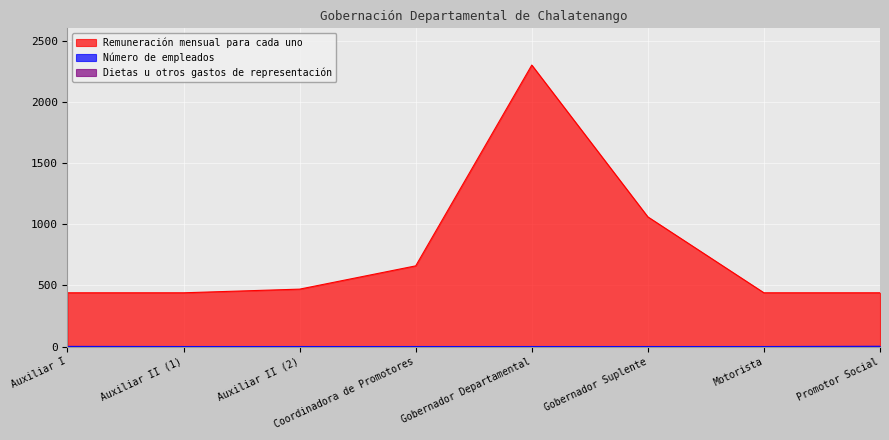

At which category is the sum across all series the highest?

Gobernador Departamental